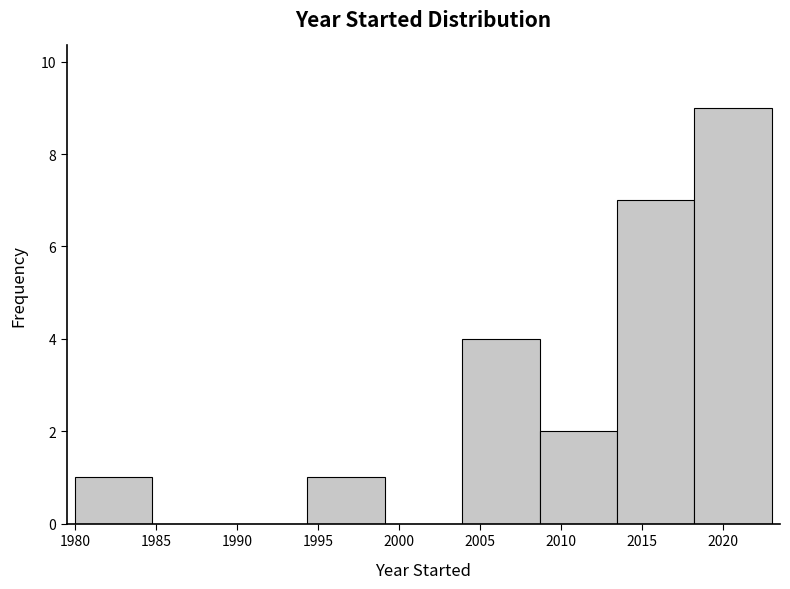

Reading left to right, transcribe this chart: for each bar, give the range it covers on the x-axis and its height. Neither the bar edges nor the heights are printed on the chart, so give them approximately, as read against the axes.

1980.0 to 1985.0: 1
1985.0 to 1989.5: 0
1989.5 to 1994.5: 0
1994.5 to 1999.0: 1
1999.0 to 2004.0: 0
2004.0 to 2008.5: 4
2008.5 to 2013.5: 2
2013.5 to 2018.0: 7
2018.0 to 2023.0: 9